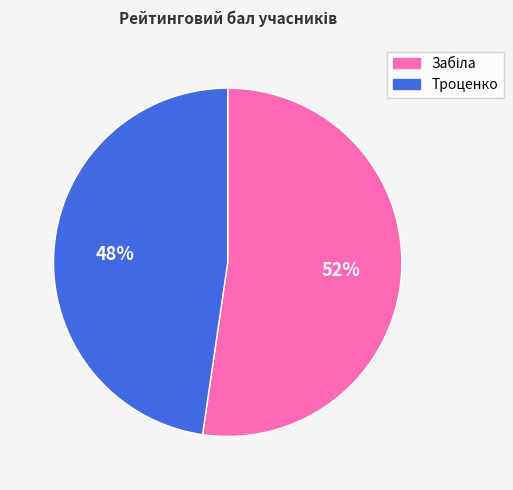

Is there any slice that represents more than half of the pie?

Yes